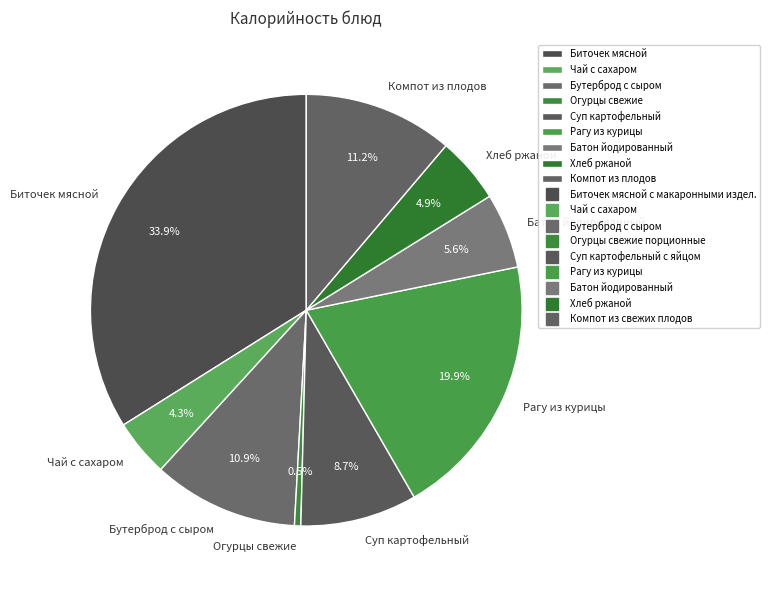

How many slices are in this pie chart?

9